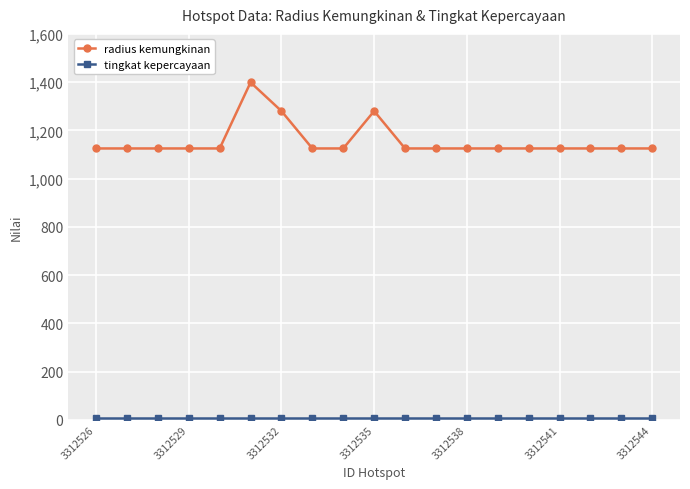

What is the maximum value shown in the chart?

1399